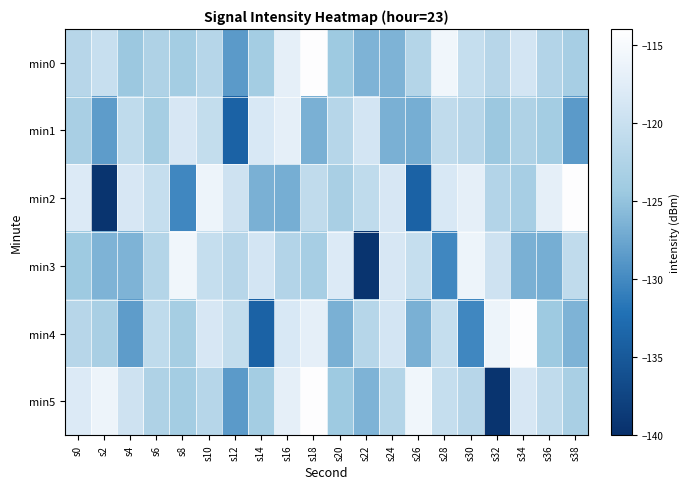

Reading right to left, extract all data points from this chart.

min0: s38=-123.5	s36=-122.3	s34=-119.1	s32=-121.9	s30=-120.4	s28=-115.8	s26=-122.2	s24=-126.3	s22=-126.3	s20=-124.4	s18=-114.2	s16=-117.0	s14=-123.8	s12=-128.6	s10=-122.0	s8=-123.8	s6=-122.7	s4=-124.5	s2=-120.3	s0=-121.9
min1: s38=-128.6	s36=-123.8	s34=-122.7	s32=-124.5	s30=-121.9	s28=-120.9	s26=-126.8	s24=-126.6	s22=-119.1	s20=-122.0	s18=-126.7	s16=-117.0	s14=-118.6	s12=-133.9	s10=-120.7	s8=-118.6	s6=-123.6	s4=-121.0	s2=-128.4	s0=-123.3
min2: s38=-114.2	s36=-117.0	s34=-123.5	s32=-122.3	s30=-117.0	s28=-118.6	s26=-133.9	s24=-118.6	s22=-121.0	s20=-123.3	s18=-120.9	s16=-126.8	s14=-126.6	s12=-119.5	s10=-116.1	s8=-130.1	s6=-120.4	s4=-118.6	s2=-139.4	s0=-118.1
min3: s38=-120.9	s36=-126.8	s34=-126.6	s32=-119.5	s30=-116.1	s28=-130.1	s26=-120.4	s24=-118.6	s22=-139.4	s20=-118.1	s18=-123.5	s16=-122.3	s14=-119.1	s12=-121.9	s10=-120.4	s8=-115.8	s6=-122.2	s4=-126.3	s2=-126.3	s0=-124.4
min4: s38=-126.3	s36=-124.4	s34=-114.2	s32=-116.1	s30=-130.1	s28=-120.4	s26=-126.6	s24=-119.1	s22=-122.0	s20=-126.7	s18=-117.0	s16=-118.6	s14=-133.9	s12=-120.7	s10=-118.6	s8=-123.6	s6=-121.0	s4=-128.4	s2=-123.3	s0=-121.9
min5: s38=-123.3	s36=-120.9	s34=-118.6	s32=-139.4	s30=-121.9	s28=-120.4	s26=-115.8	s24=-122.2	s22=-126.3	s20=-124.4	s18=-114.2	s16=-117.0	s14=-123.8	s12=-128.6	s10=-122.0	s8=-123.8	s6=-122.7	s4=-119.5	s2=-116.1	s0=-118.1